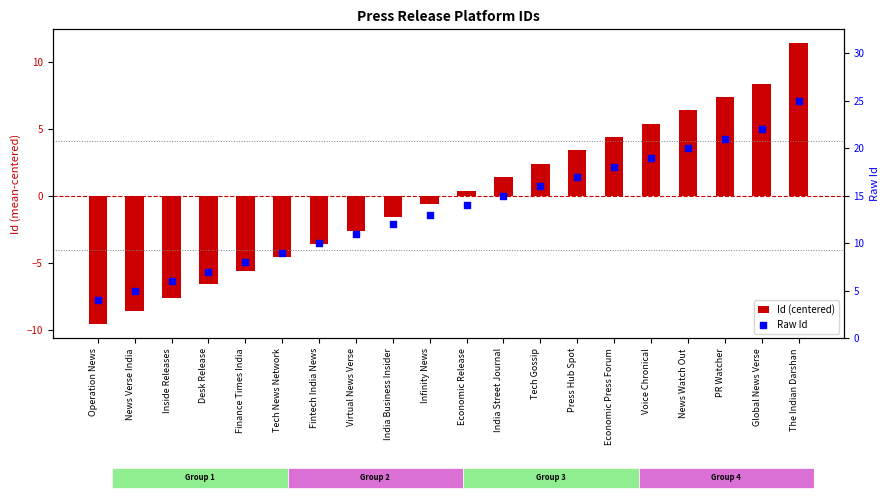

Which series reaches the maximum Y coordinate?

Raw Id